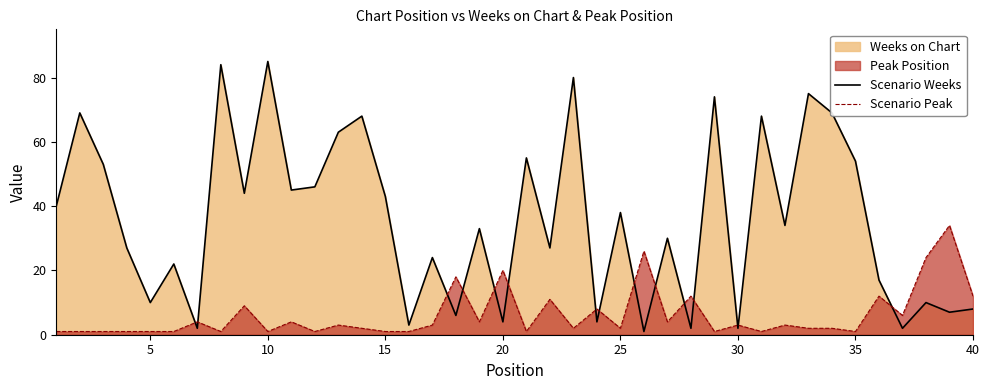

At which category does Scenario Weeks reach its first local valley?

5